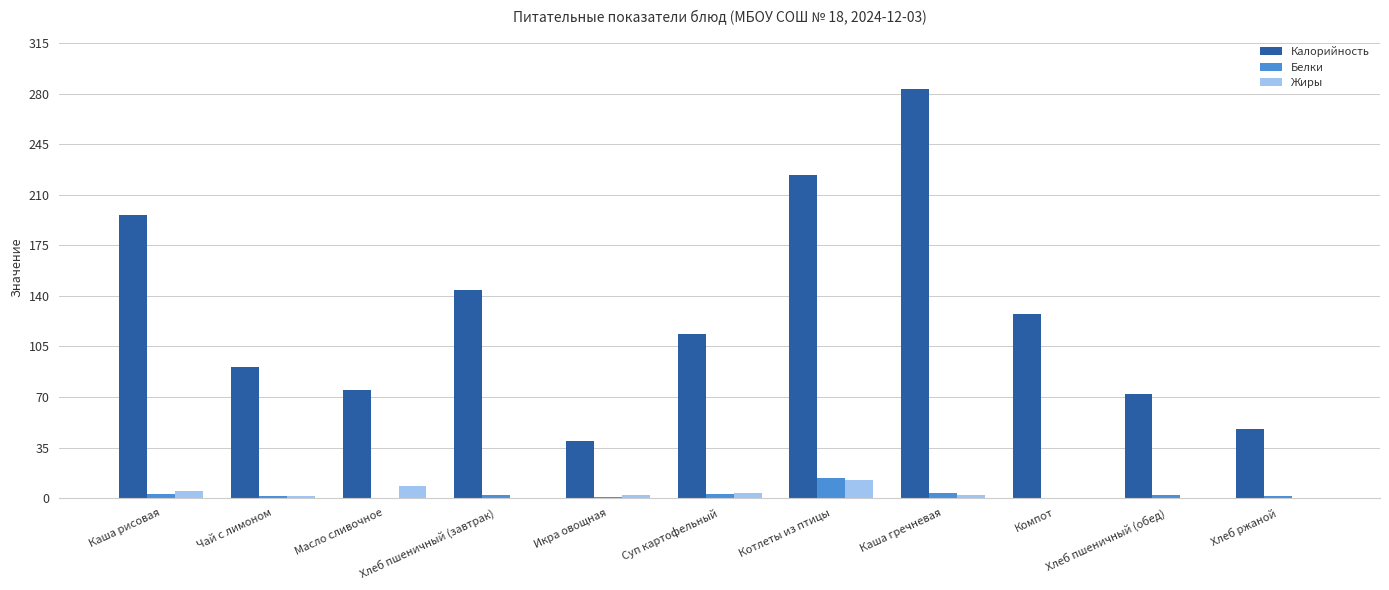

Which series has the largest total across all categories?

Калорийность